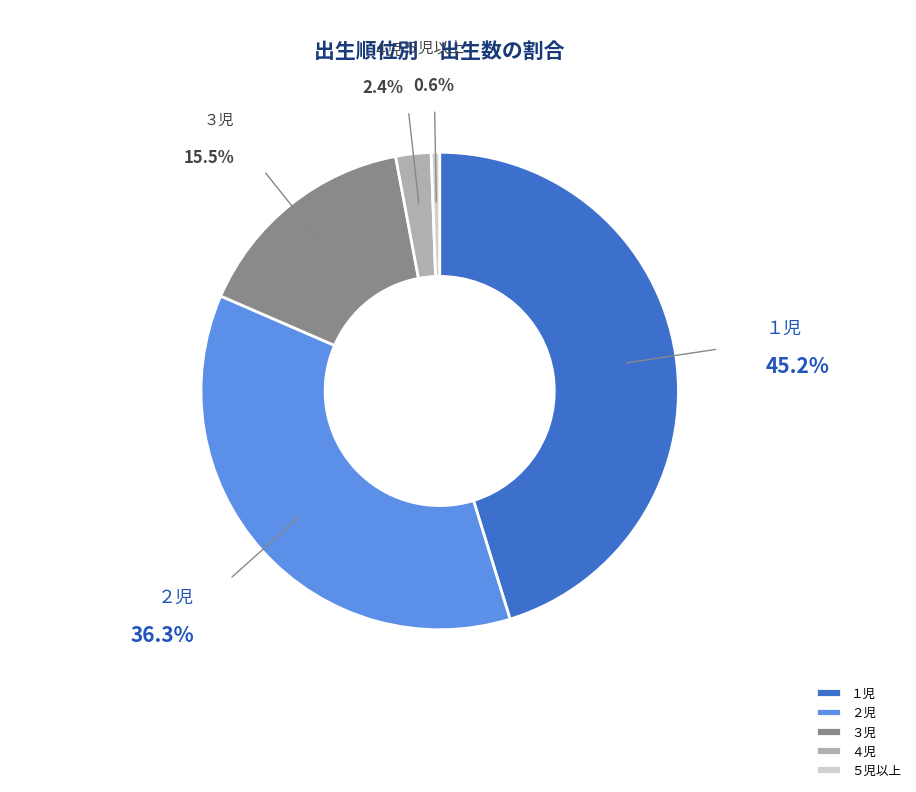

Is it true that １児 is 45% of the pie?

True